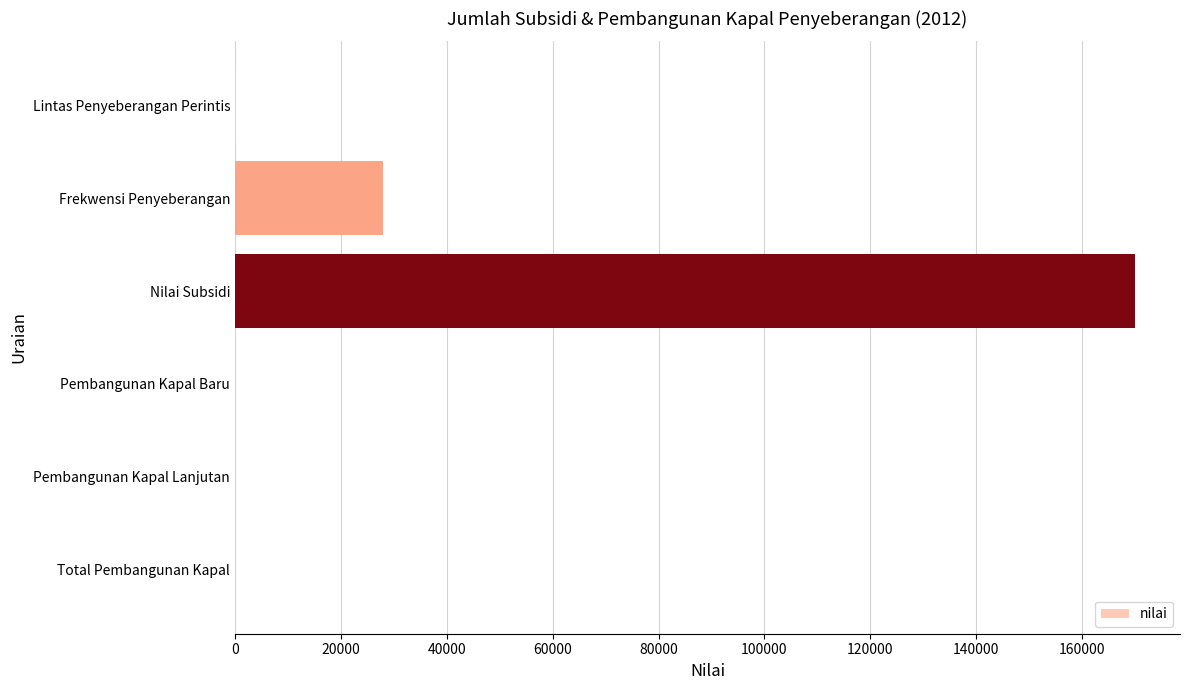

True or false: the data shows 170000 at Nilai Subsidi.

True